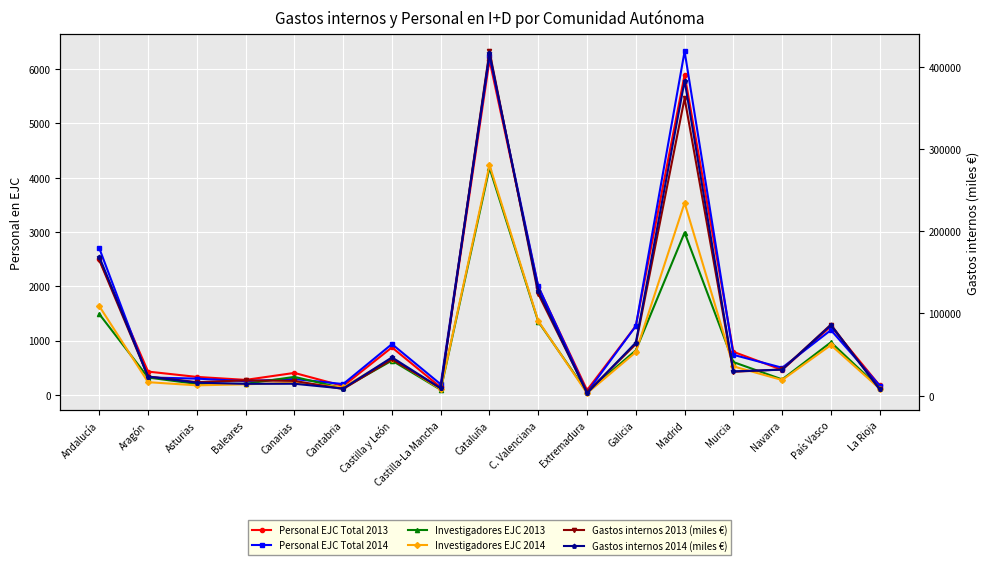

What position from the left is C. Valenciana?

10